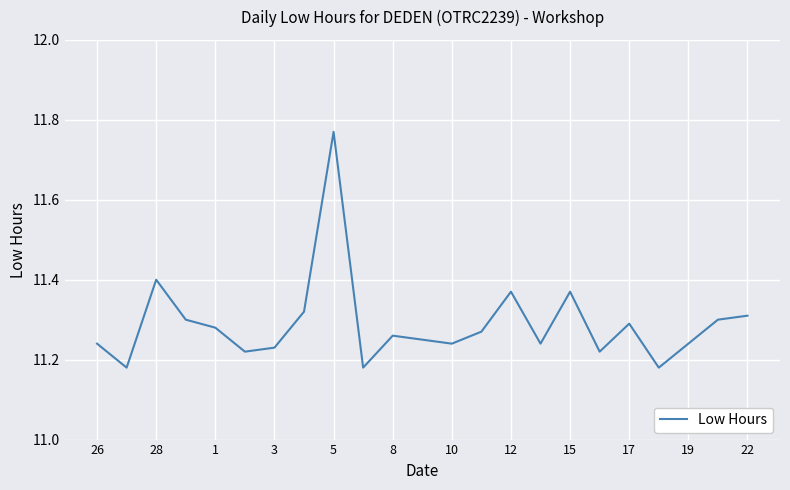

What is the difference between the maximum and minimum values?

0.6